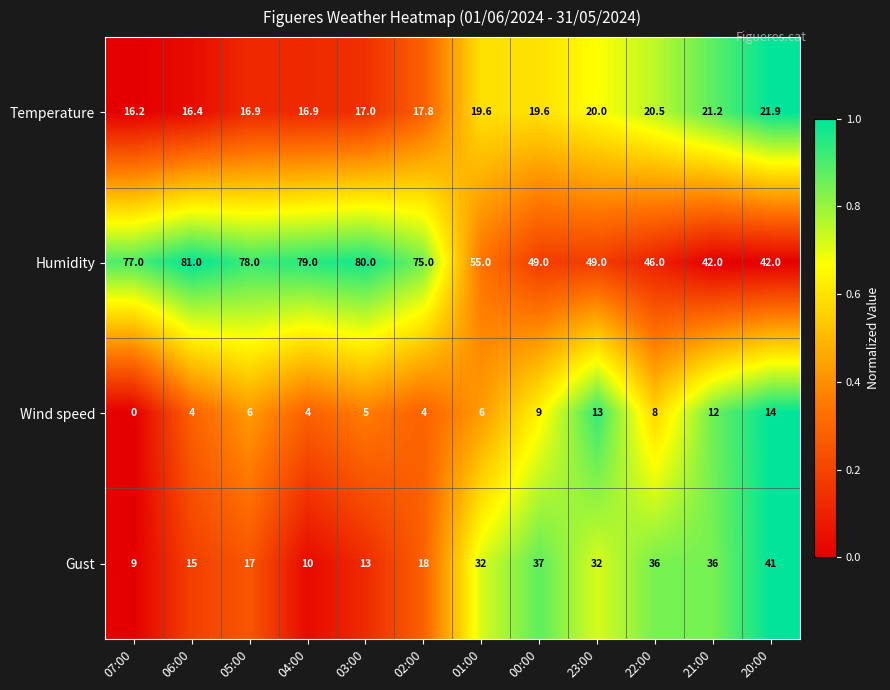

The Gust series shows 10.0 at 04:00. True or false?

True